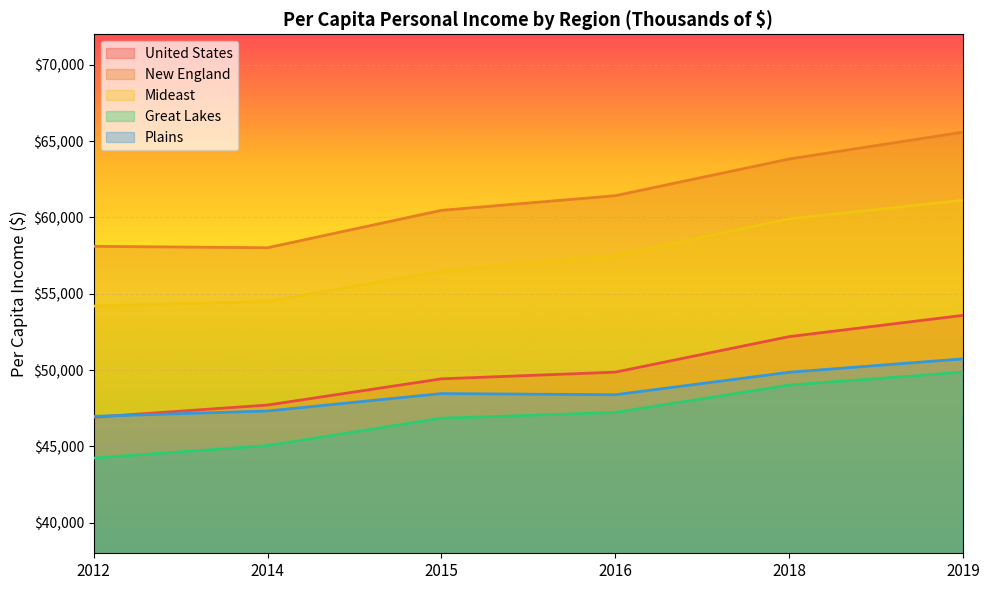

At which category does Plains reach its first local peak?

2015